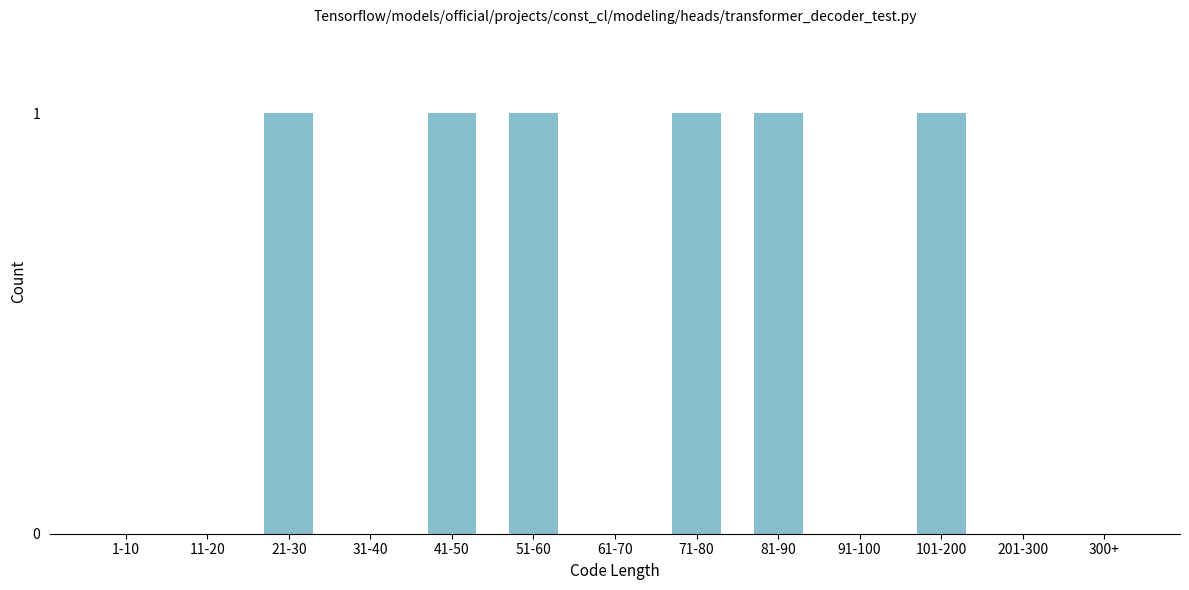

Reading left to right, transcribe all the data shown in this chart.

1-10=0	11-20=0	21-30=1	31-40=0	41-50=1	51-60=1	61-70=0	71-80=1	81-90=1	91-100=0	101-200=1	201-300=0	300+=0